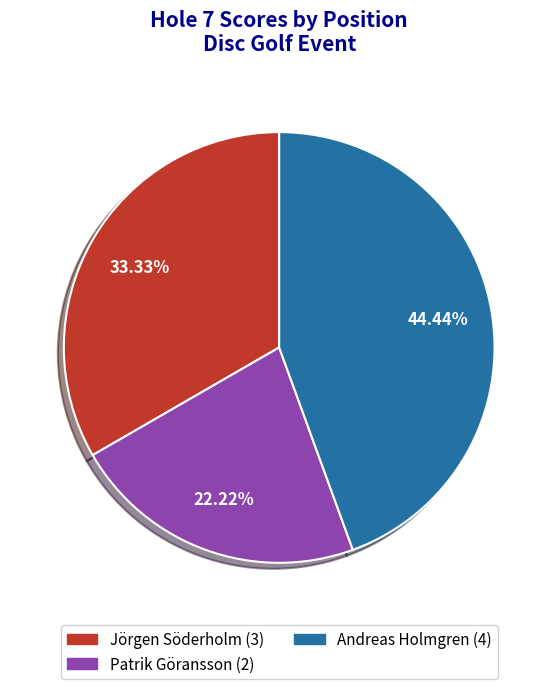

Is there any slice that represents more than half of the pie?

No